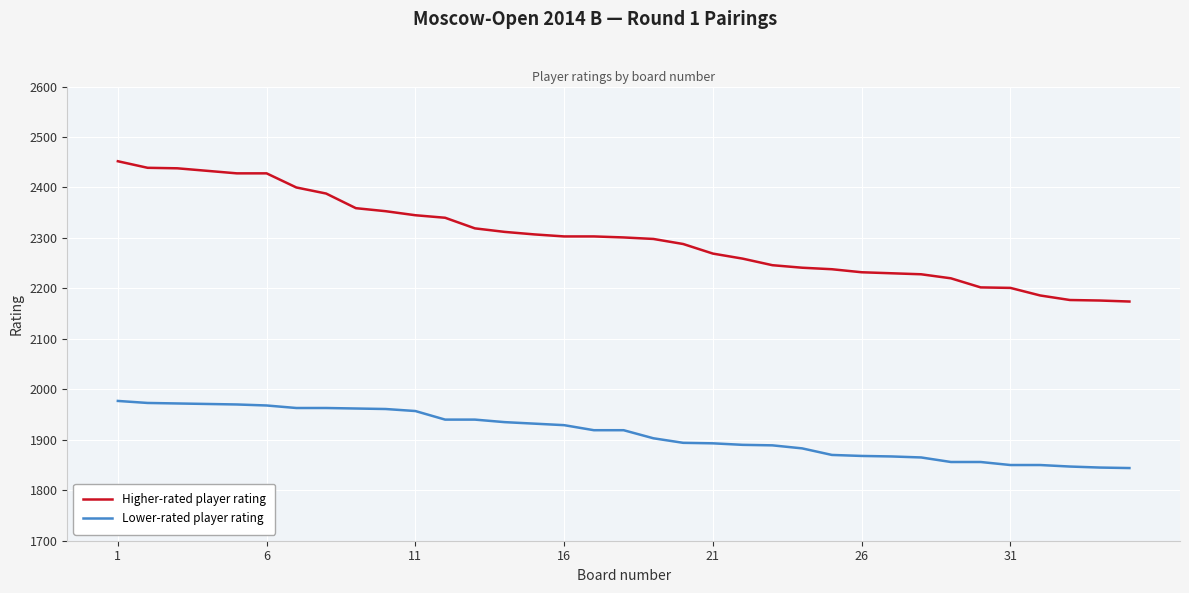

Which series has the widest spread of values?

Higher-rated player rating